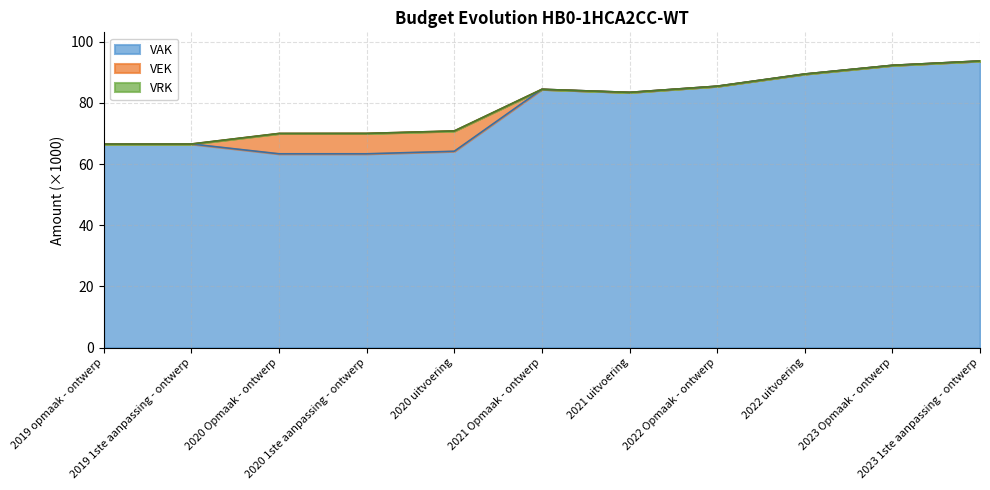

How many interior local valleys does the VEK series have?

1